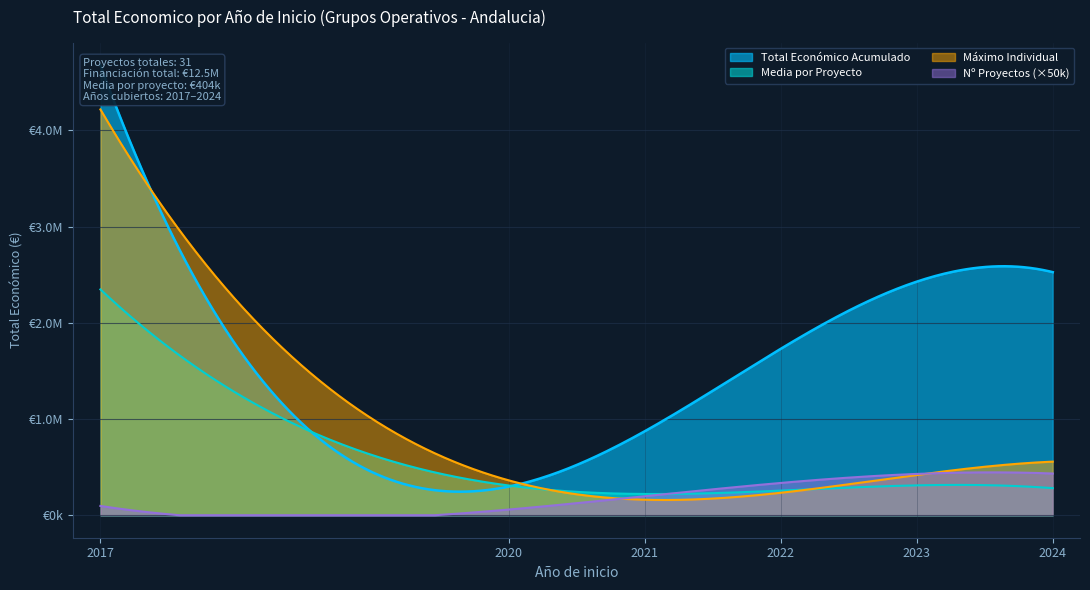

True or false: there are more than 0 points higher than both neighbors.

True